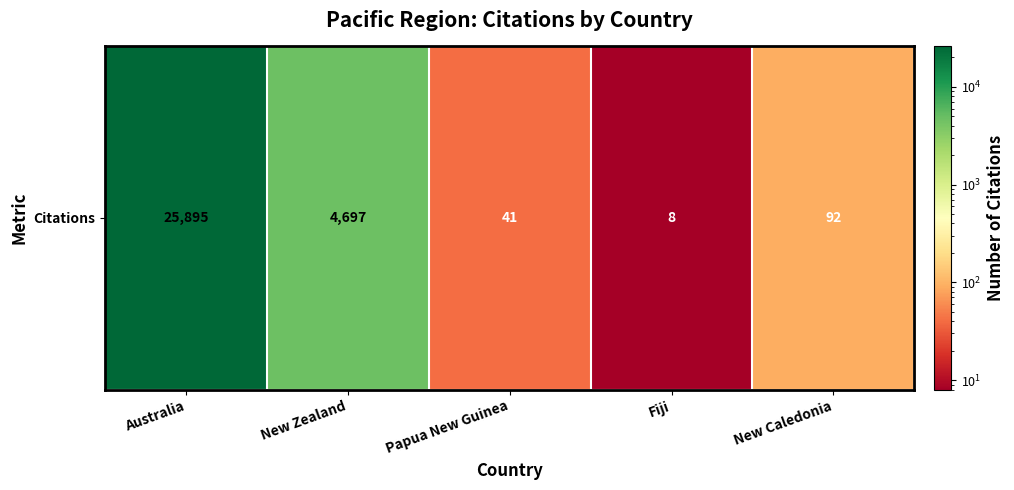

Rank the categories by value from highest to lowest.

Australia, New Zealand, New Caledonia, Papua New Guinea, Fiji